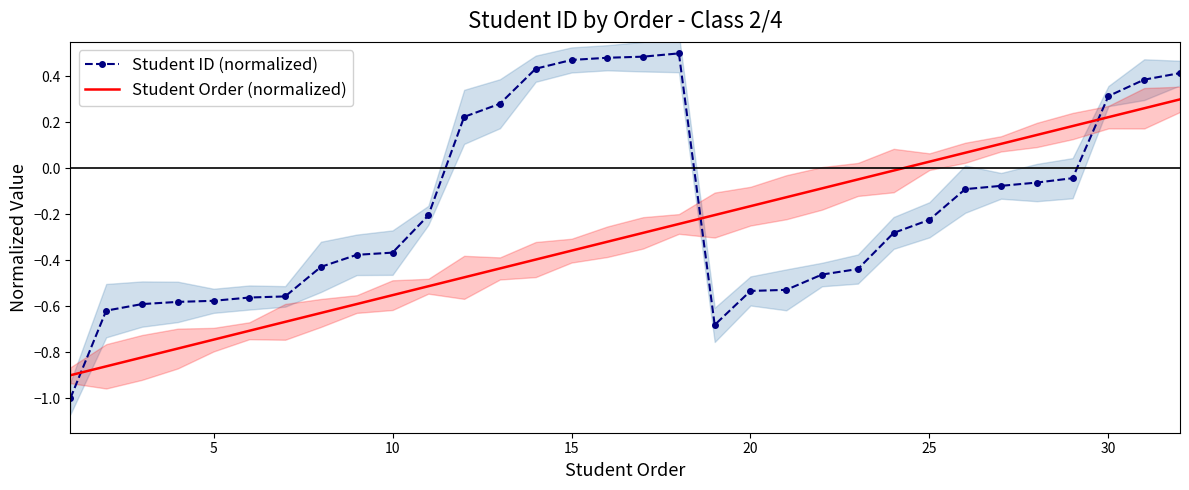

True or false: Student ID (normalized) and Student Order (normalized) intersect in this chart.

True